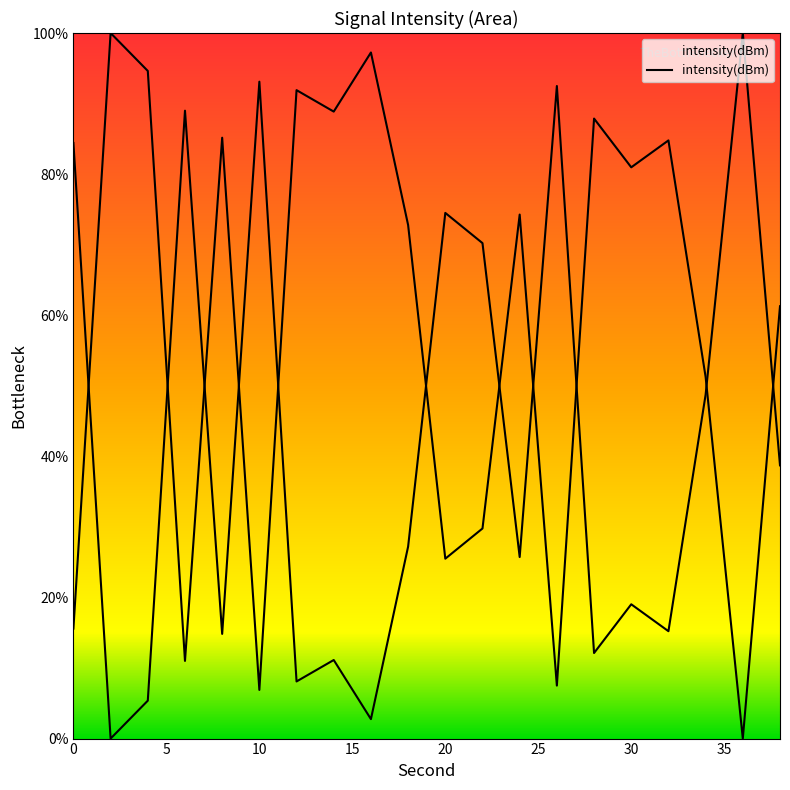

Reading right to left, transcribe all the data shown in this chart.

61.3	0.0	51.3	84.8	81.0	87.9	7.5	74.3	29.8	25.5	72.8	97.2	88.9	91.9	6.9	85.2	11.0	94.6	100.0	15.6